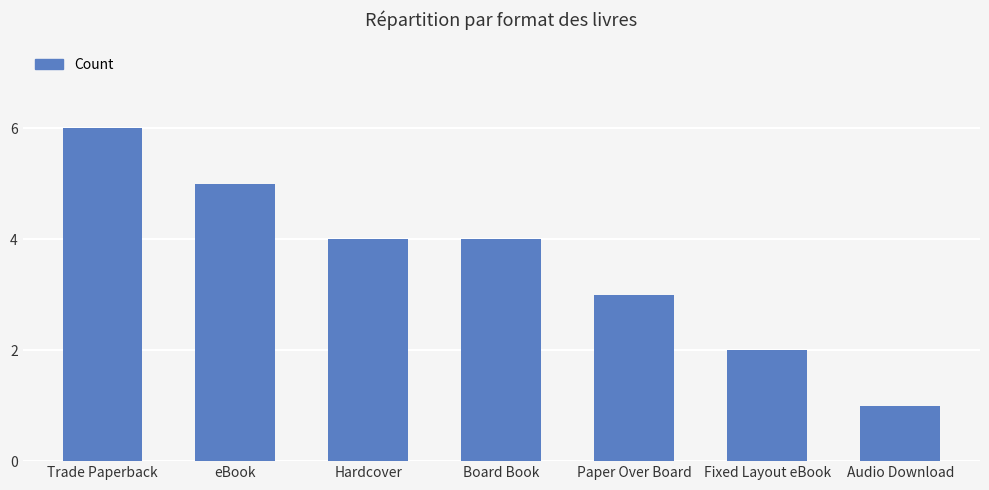

What is the label of the 6th bar from the right?

eBook